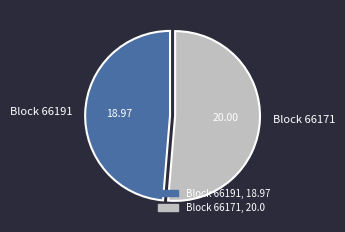

How many slices are in this pie chart?

2